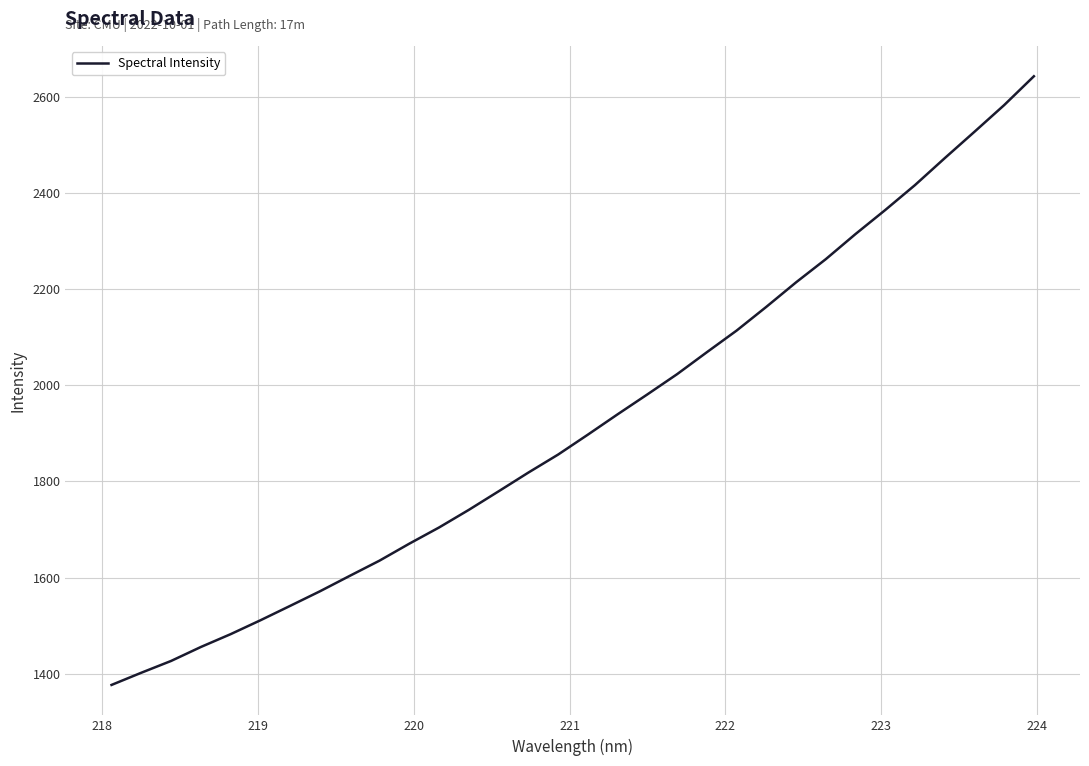

What is the difference between the maximum and minimum values?

1266.0